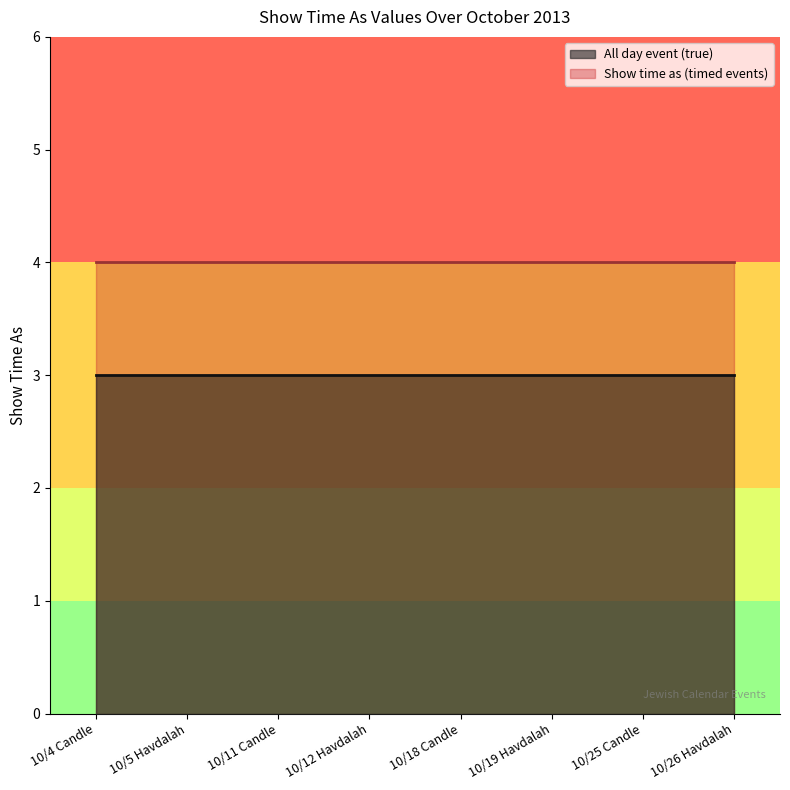

What position from the right is 10/4 Candle?

8